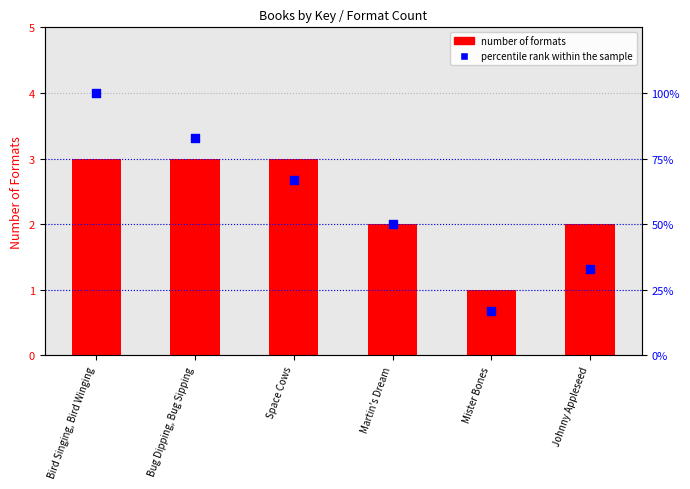

At how many categories does at least one series exceed 57?

3